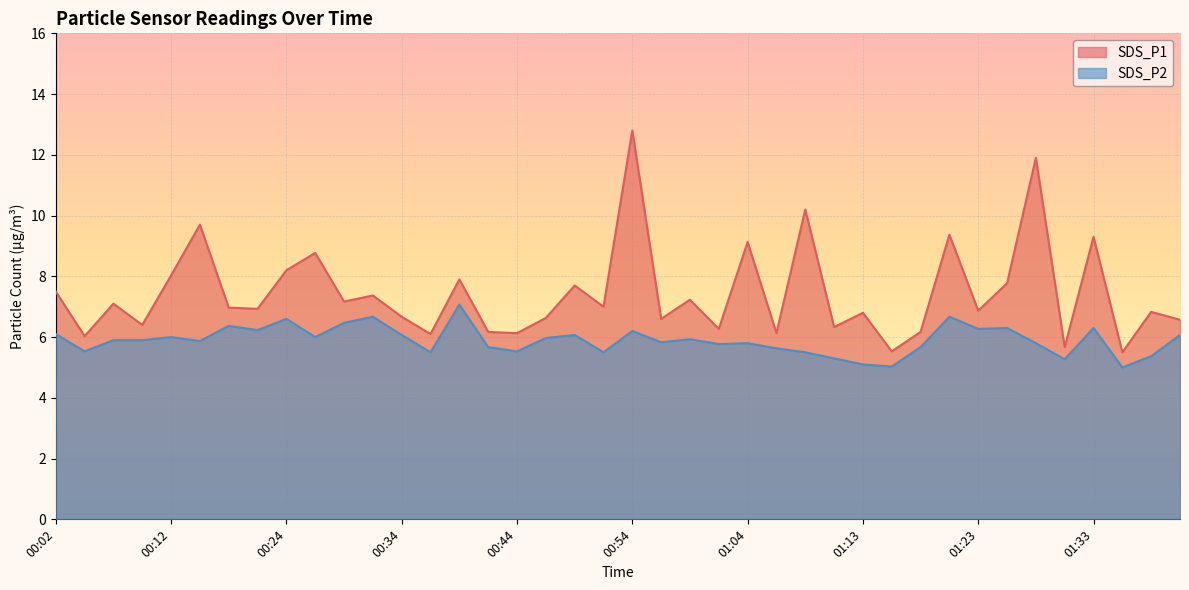

Reading left to right, transcribe all the data shown in this chart.

SDS_P1: 00:02=7.5	00:04=6.0	00:07=7.1	00:09=6.4	00:12=8.0	00:14=9.7	00:19=7.0	00:22=6.9	00:24=8.2	00:27=8.8	00:29=7.2	00:32=7.4	00:34=6.7	00:36=6.1	00:39=7.9	00:41=6.2	00:44=6.1	00:46=6.6	00:49=7.7	00:51=7.0	00:54=12.8	00:56=6.6	00:59=7.2	01:01=6.3	01:04=9.1	01:06=6.1	01:08=10.2	01:11=6.3	01:13=6.8	01:16=5.5	01:18=6.2	01:21=9.4	01:23=6.9	01:26=7.8	01:28=11.9	01:31=5.7	01:33=9.3	01:36=5.5	01:38=6.8	01:41=6.6
SDS_P2: 00:02=6.1	00:04=5.5	00:07=5.9	00:09=5.9	00:12=6.0	00:14=5.9	00:19=6.4	00:22=6.2	00:24=6.6	00:27=6.0	00:29=6.5	00:32=6.7	00:34=6.1	00:36=5.5	00:39=7.1	00:41=5.7	00:44=5.5	00:46=6.0	00:49=6.1	00:51=5.5	00:54=6.2	00:56=5.8	00:59=5.9	01:01=5.8	01:04=5.8	01:06=5.6	01:08=5.5	01:11=5.3	01:13=5.1	01:16=5.0	01:18=5.7	01:21=6.7	01:23=6.3	01:26=6.3	01:28=5.8	01:31=5.3	01:33=6.3	01:36=5.0	01:38=5.4	01:41=6.1